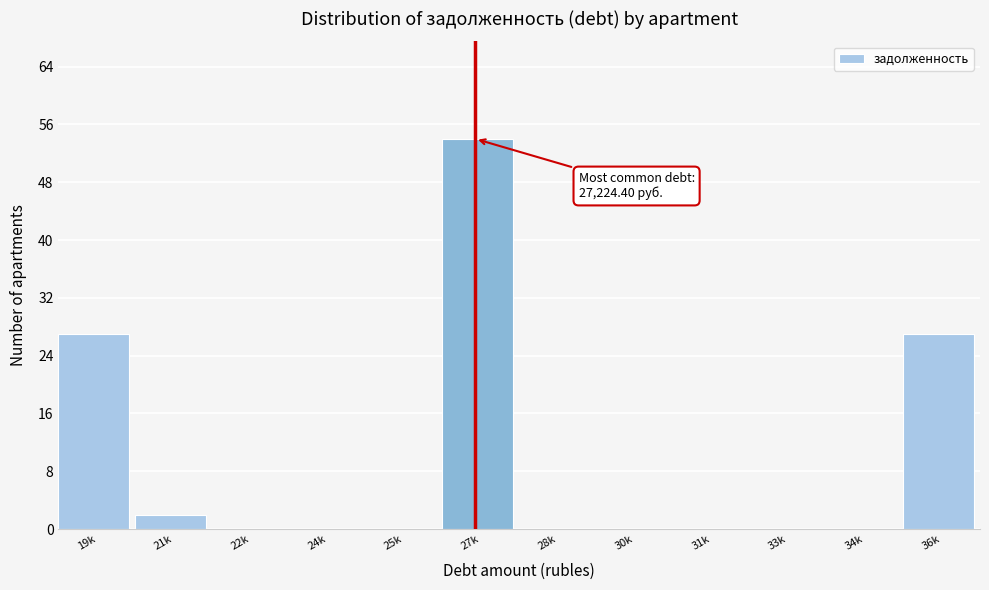

Reading right to left, extract all data points from this chart.

36k=27	34k=0	33k=0	31k=0	30k=0	28k=0	27k=54	25k=0	24k=0	22k=0	21k=2	19k=27